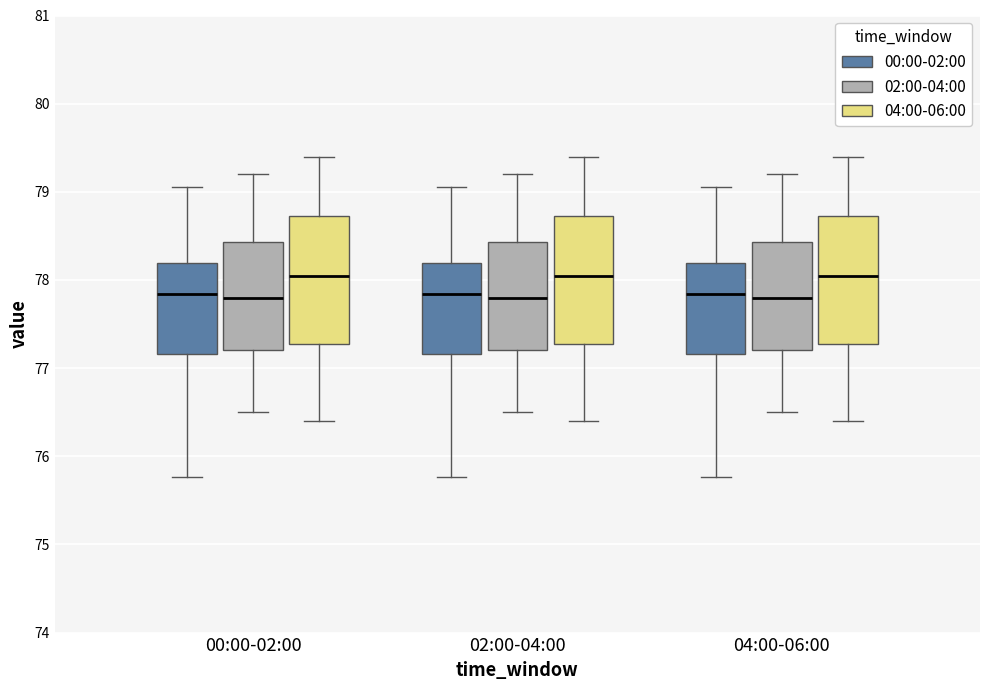

Reading left to right, read every box against the y-axis: the position of its median line, the range the box covers, and the ends of its whiskers. The values are not printed on the chart, so give them approximately, as read against the axis.

00:00-02:00 (00:00-02:00): median 77.8, box 77.2 to 78.2, whiskers 75.8 to 79.1
00:00-02:00 (02:00-04:00): median 77.8, box 77.2 to 78.4, whiskers 76.5 to 79.2
00:00-02:00 (04:00-06:00): median 78.1, box 77.3 to 78.7, whiskers 76.4 to 79.4
02:00-04:00 (00:00-02:00): median 77.8, box 77.2 to 78.2, whiskers 75.8 to 79.1
02:00-04:00 (02:00-04:00): median 77.8, box 77.2 to 78.4, whiskers 76.5 to 79.2
02:00-04:00 (04:00-06:00): median 78.1, box 77.3 to 78.7, whiskers 76.4 to 79.4
04:00-06:00 (00:00-02:00): median 77.8, box 77.2 to 78.2, whiskers 75.8 to 79.1
04:00-06:00 (02:00-04:00): median 77.8, box 77.2 to 78.4, whiskers 76.5 to 79.2
04:00-06:00 (04:00-06:00): median 78.1, box 77.3 to 78.7, whiskers 76.4 to 79.4